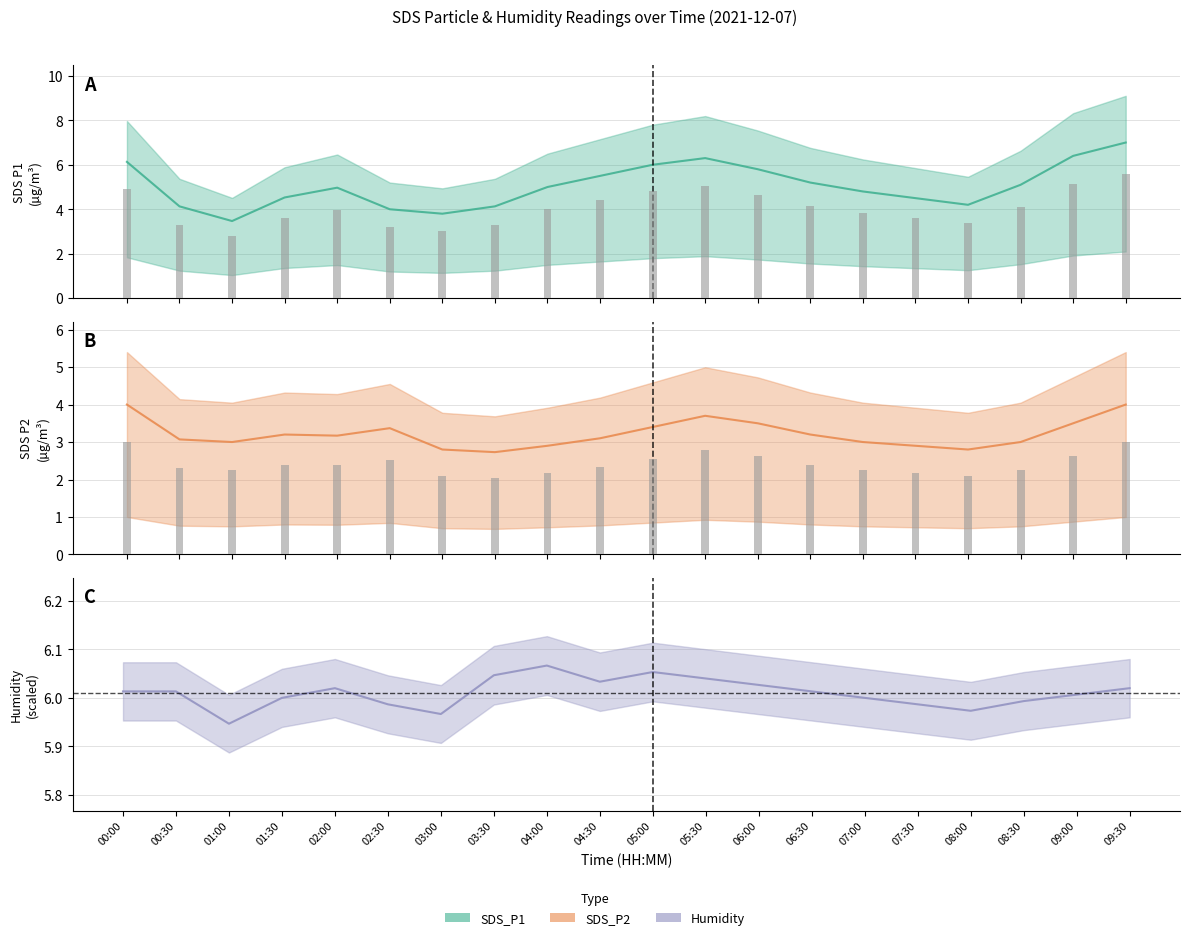

What is the label of the 7th bar from the left?

03:00